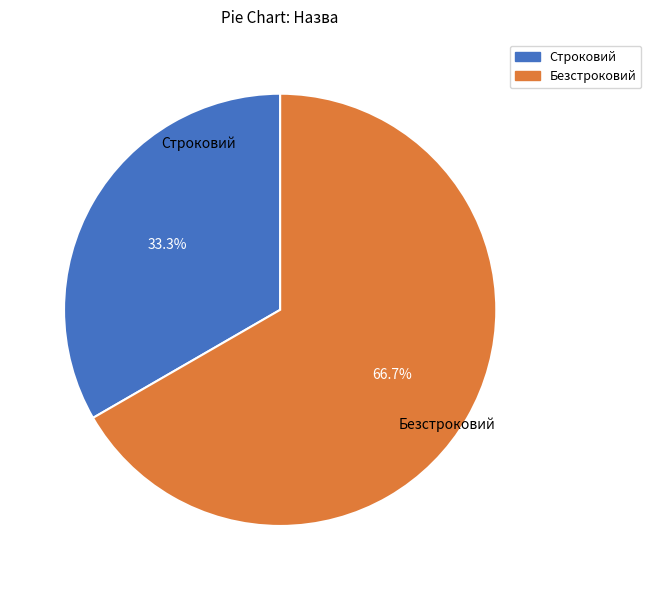

What percentage is the Безстроковий slice, to the nearest percent?

67%